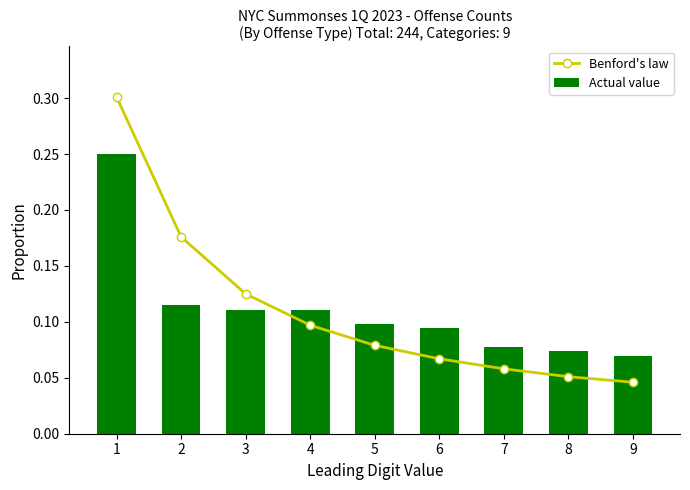

At which category does the chart reach its minimum across all series?

9